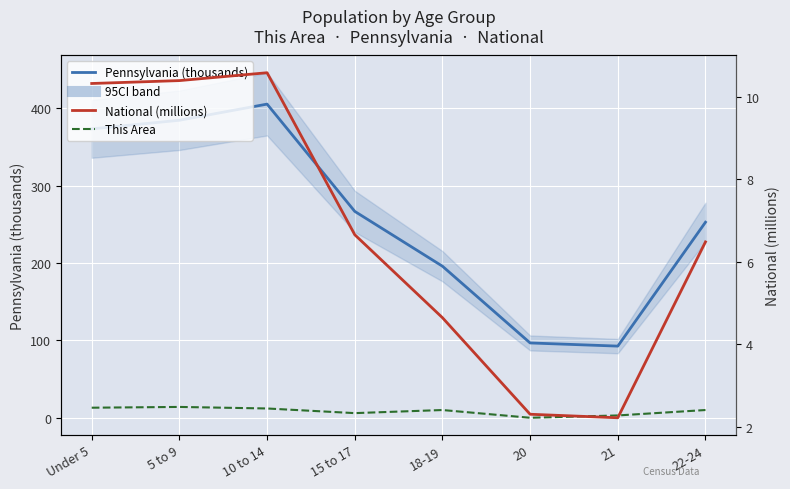

How many data points in National (millions) are less than 6?

3